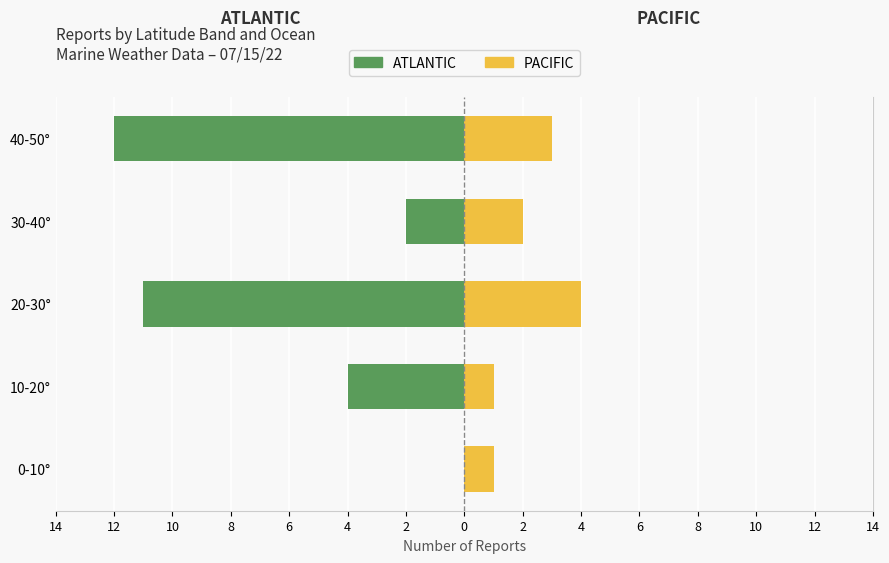

Reading left to right, list all the values displayed in this chart.

ATLANTIC: 0	-4	-11	-2	-12
PACIFIC: 1	1	4	2	3